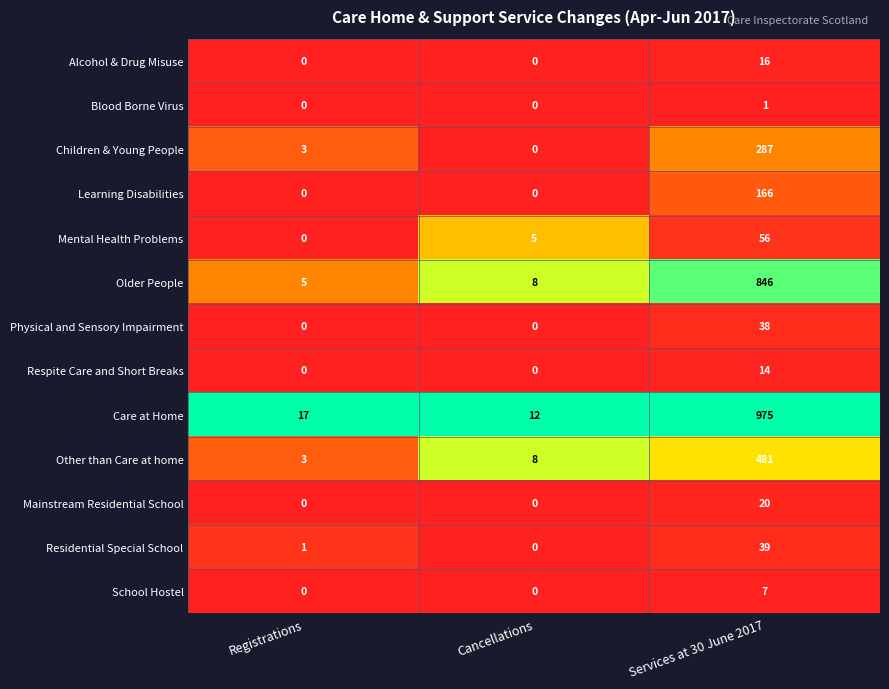

Where is Care at Home nearest to the value 493?

Registrations